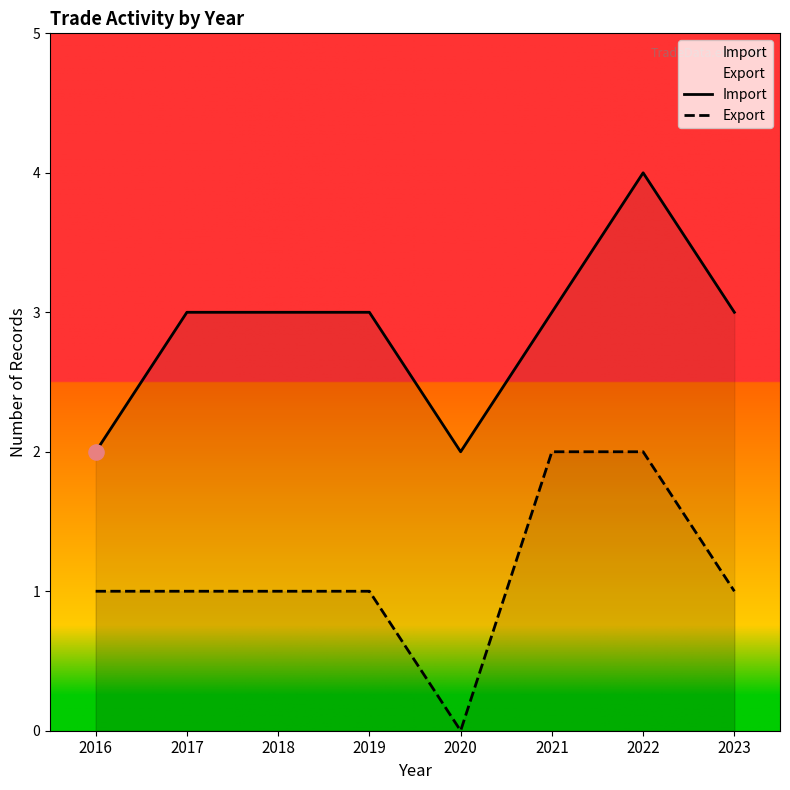

Which series has the largest Y range (max minus min)?

Import